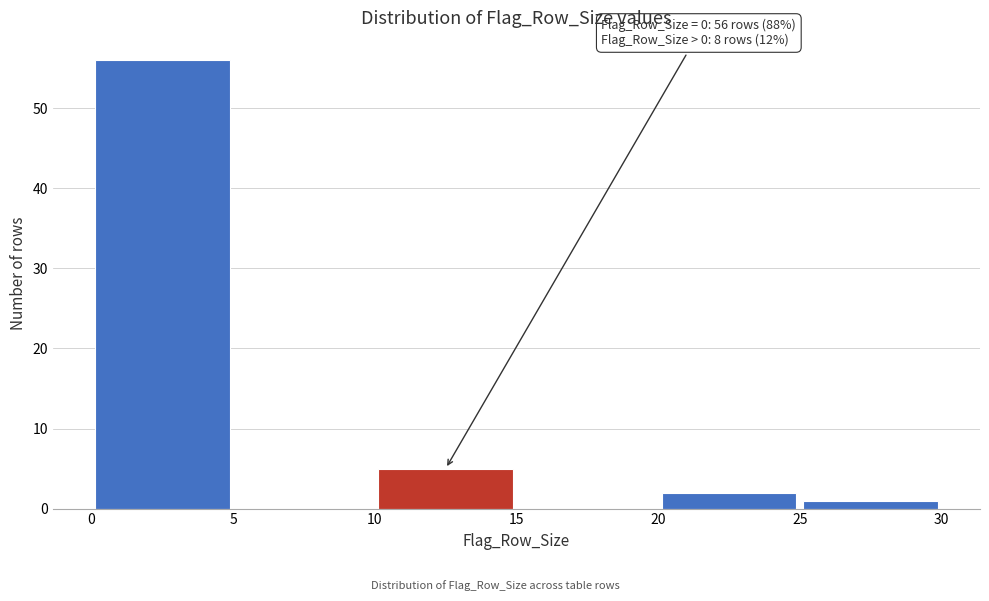

Over which range of the x-axis is the bar tallest?

0 to 5